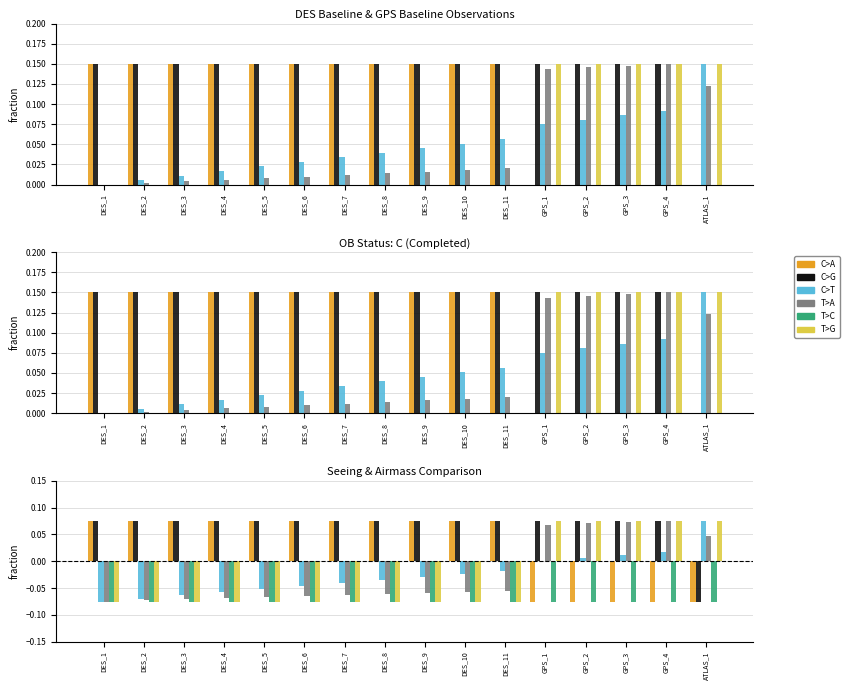

At how many categories does at least one series exceed 0?

16